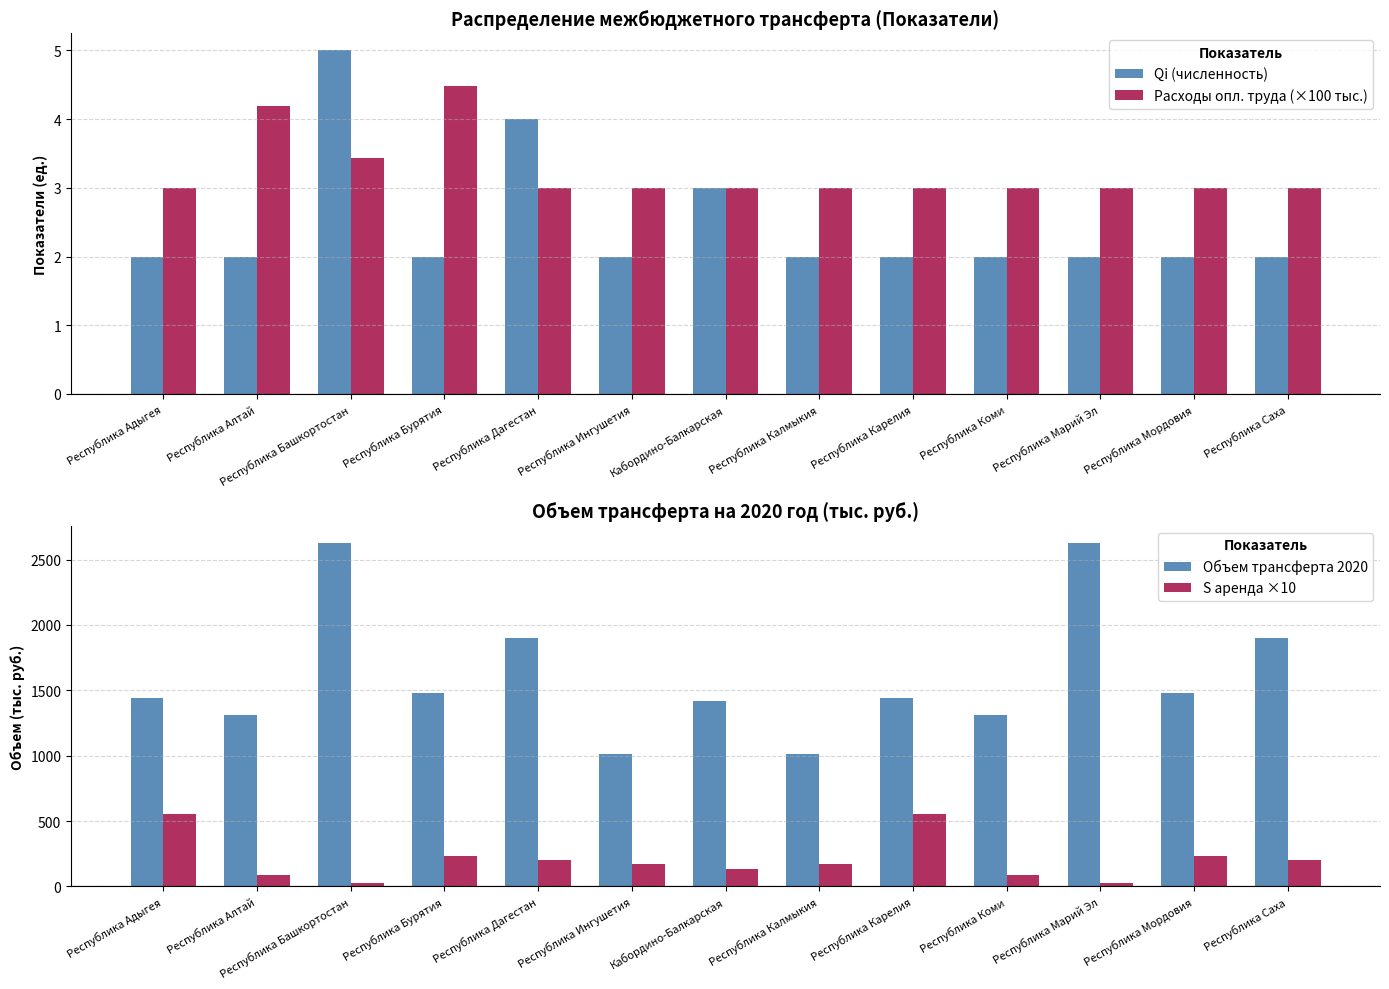

Which category has the lowest value in the Qi (численность) series?

Республика Адыгея